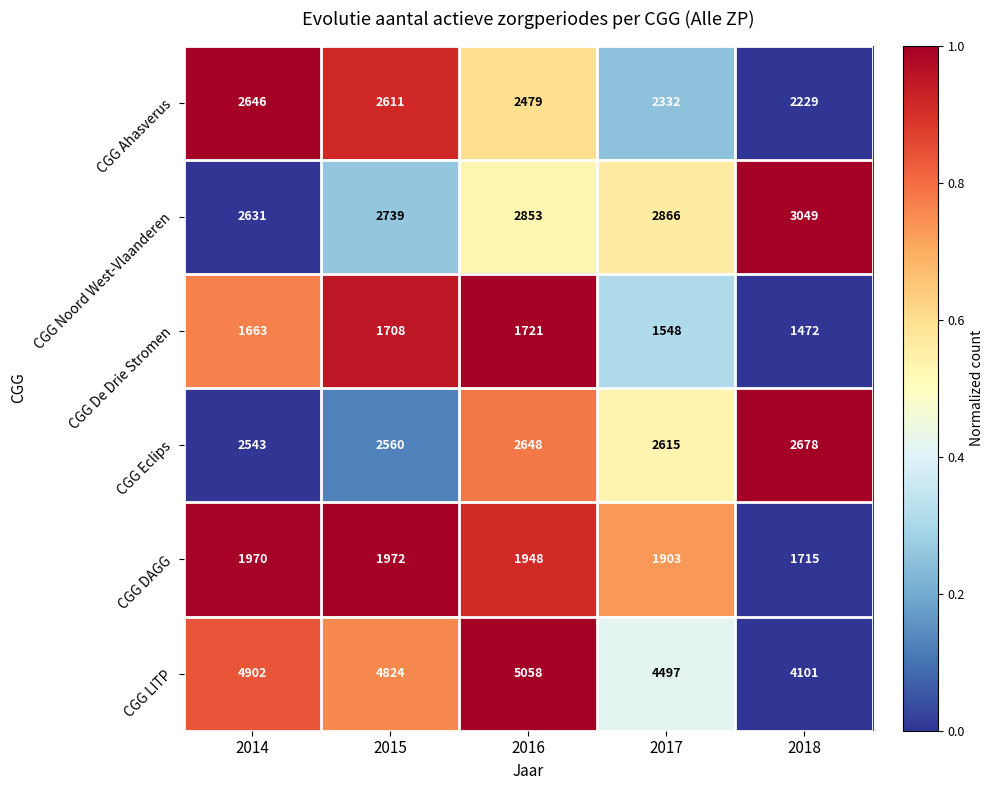

The CGG Eclips series shows 4684 at 2016. True or false?

False